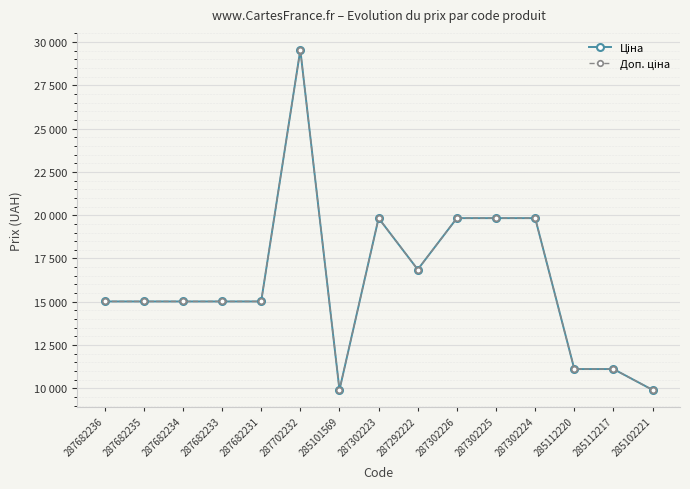

What position from the left is 287682235?

2